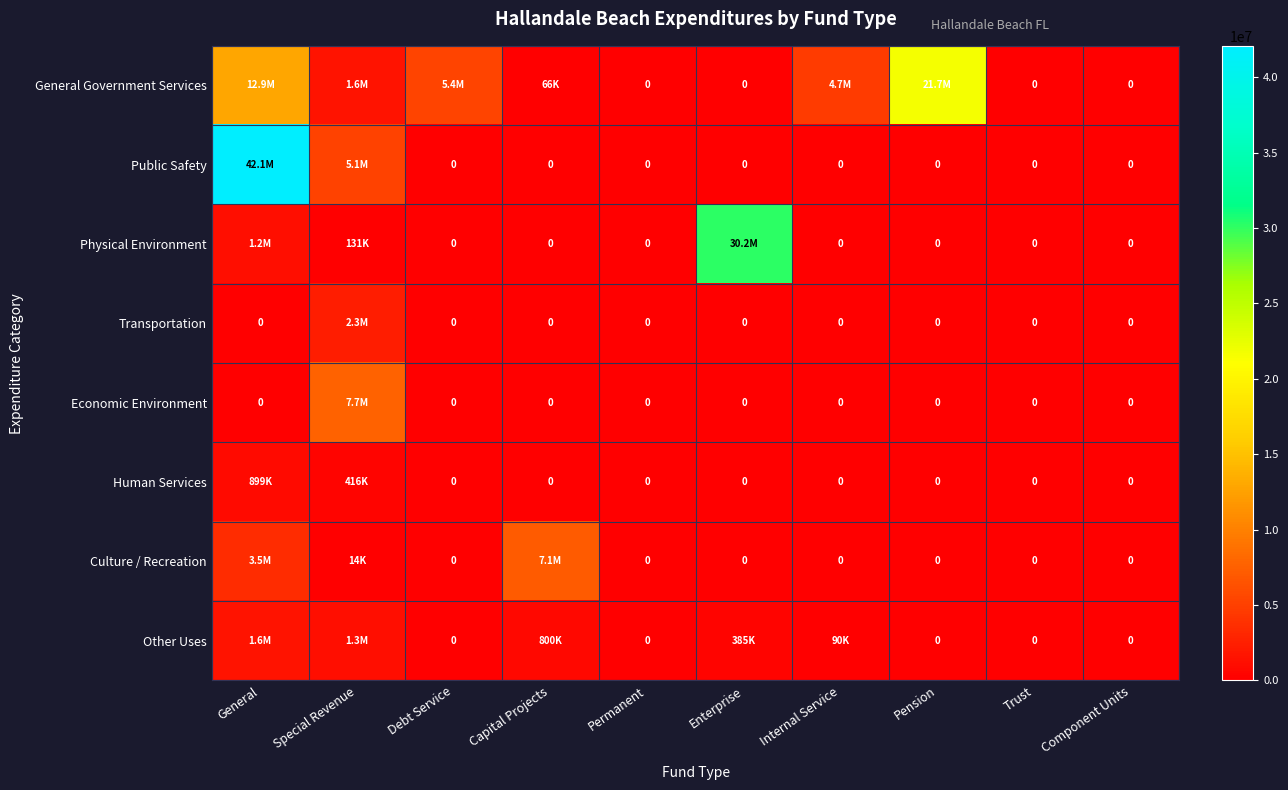

Rank the series by their maximum value, from highest to lowest.

Public Safety, Physical Environment, General Government Services, Economic Environment, Culture / Recreation, Transportation, Other Uses, Human Services